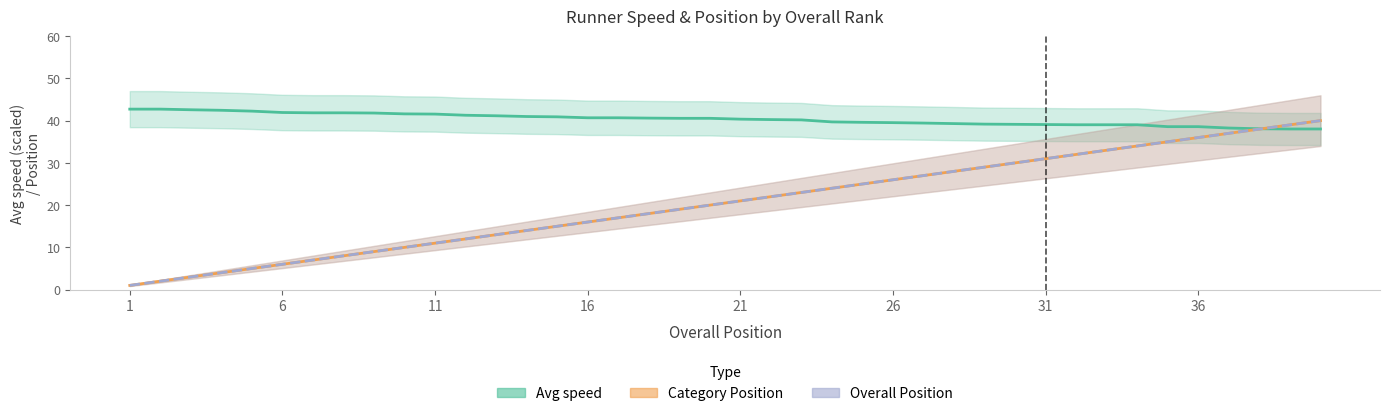

What is the smallest value displayed?

1.0